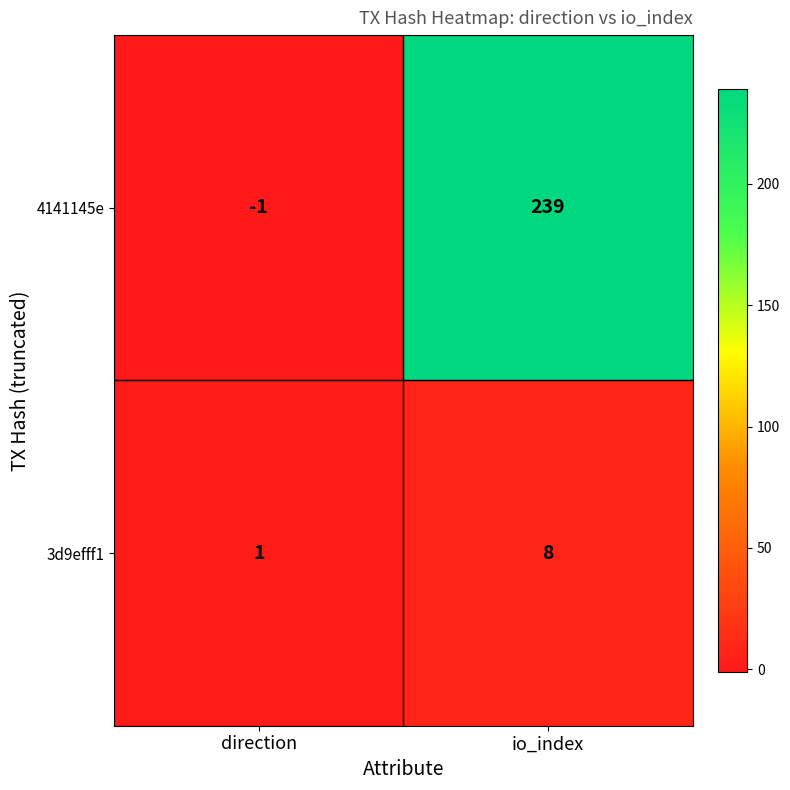

True or false: 3d9efff1 has a value of 1 at direction.

True